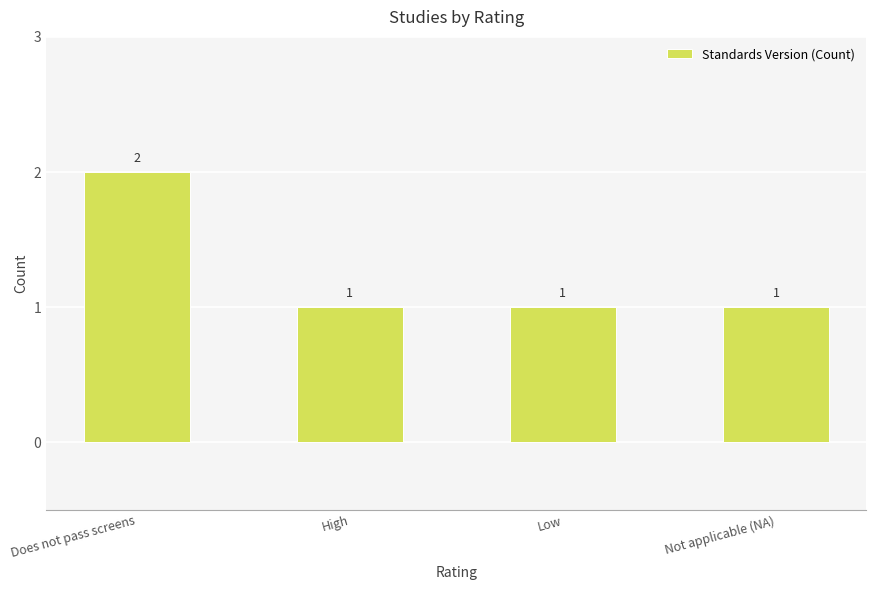

What is the average value?

1